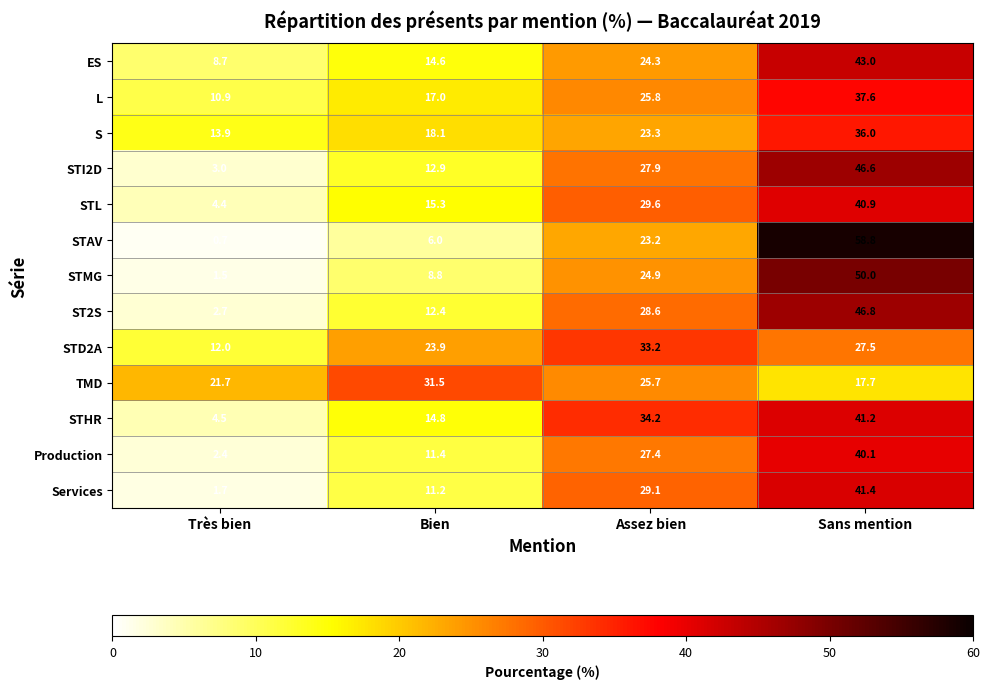

The value of Production at Sans mention is 69.3. True or false?

False